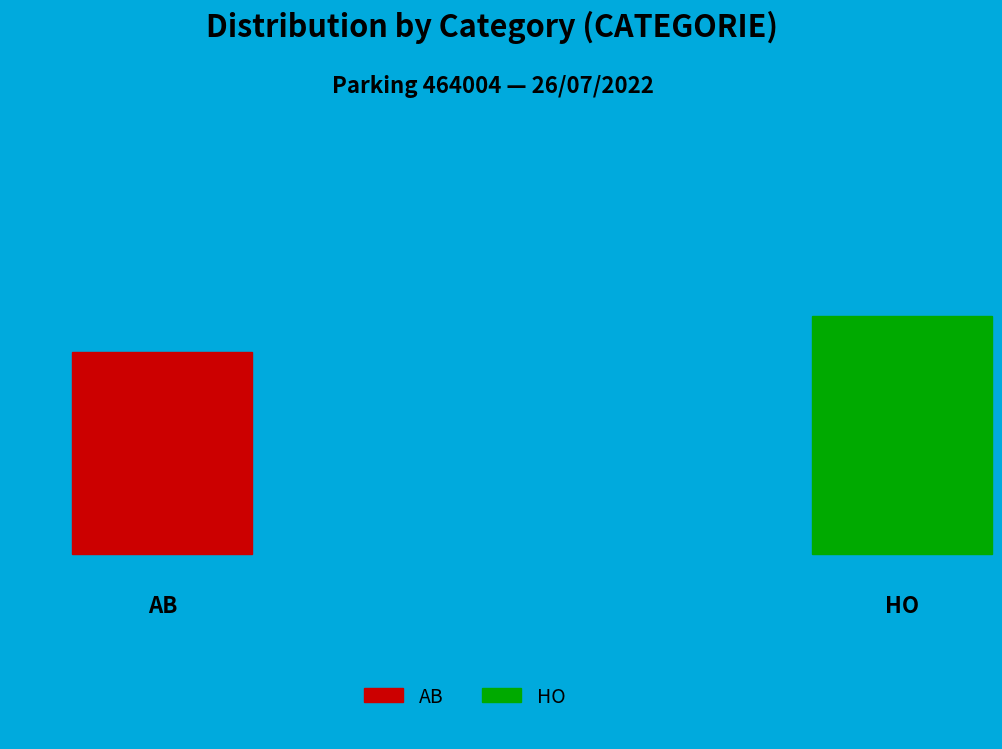

True or false: HO accounts for 46% of the total.

False